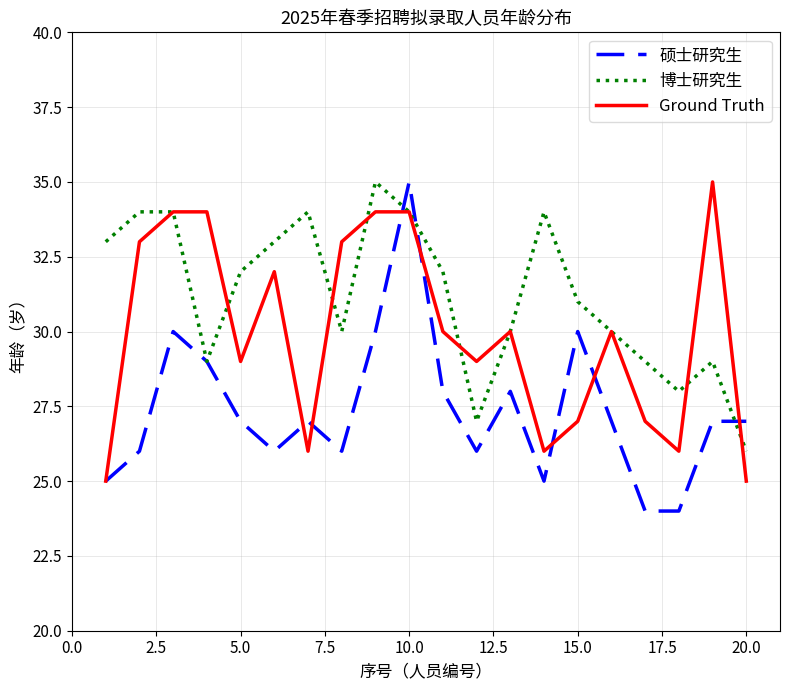

Which series has the largest total across all categories?

博士研究生